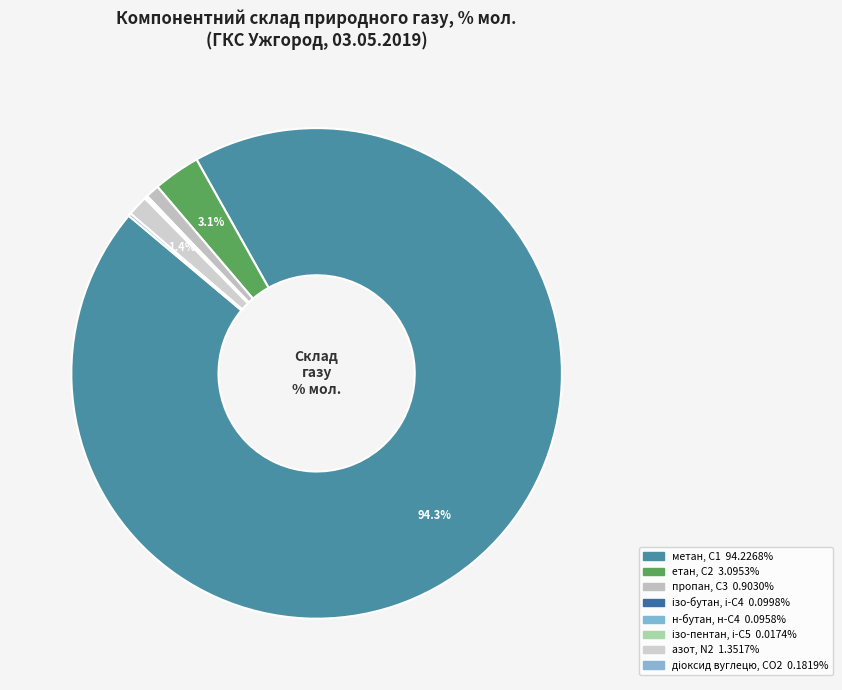

Which slice is the smallest?

ізо-пентан, і-С5